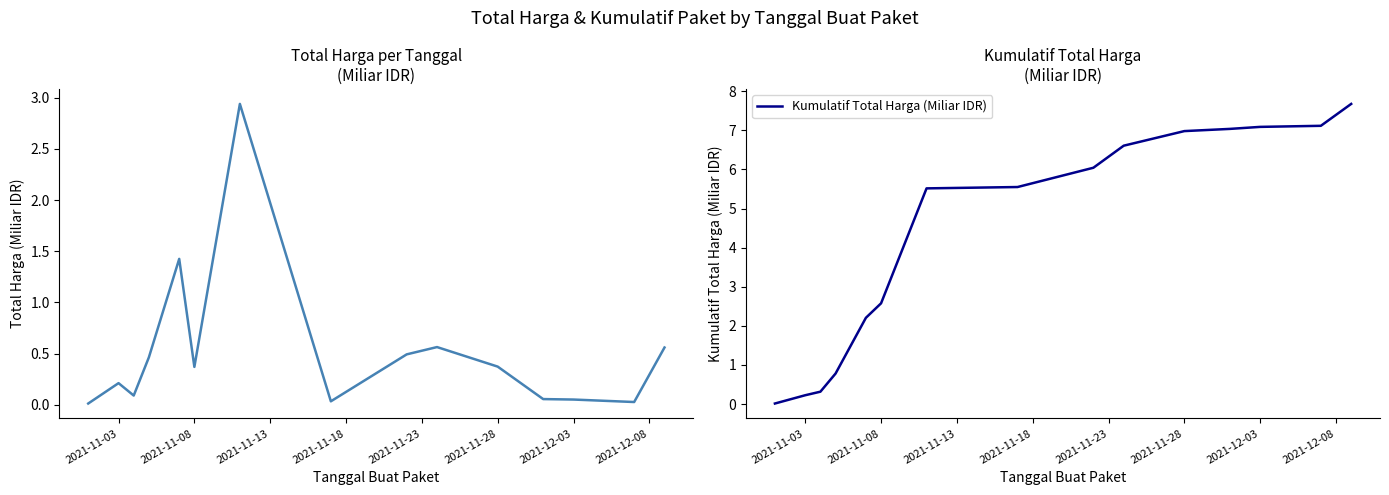

Reading left to right, list all the values displayed in this chart.

Total Harga (Miliar IDR): 0.0	0.2	0.1	0.5	1.4	0.4	2.9	0.0	0.5	0.6	0.4	0.1	0.1	0.0	0.6
Kumulatif Total Harga (Miliar IDR): 0.0	0.2	0.3	0.8	2.2	2.6	5.5	5.6	6.0	6.6	7.0	7.0	7.1	7.1	7.7